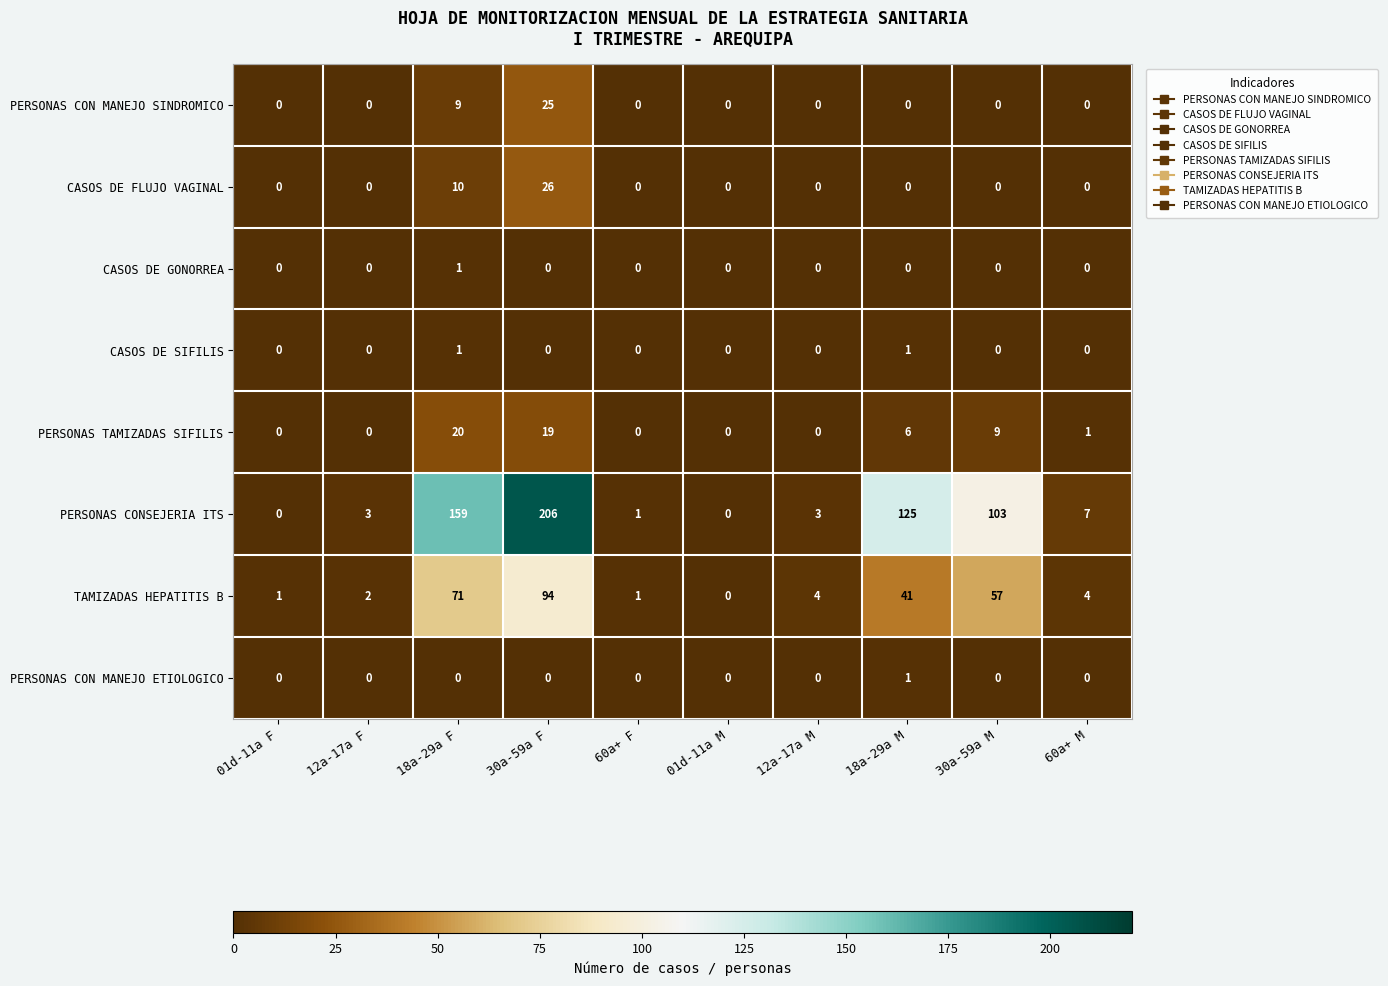

What is the approximate value of TAMIZADAS HEPATITIS B at 60a+ M, to the nearest 5?

5